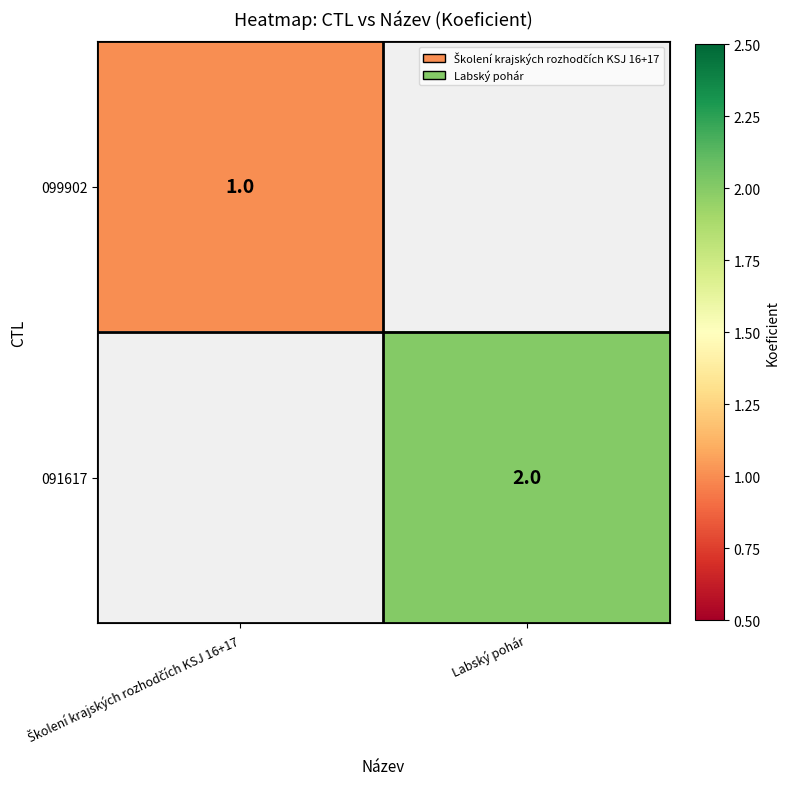

At how many categories does at least one series exceed 1?

1